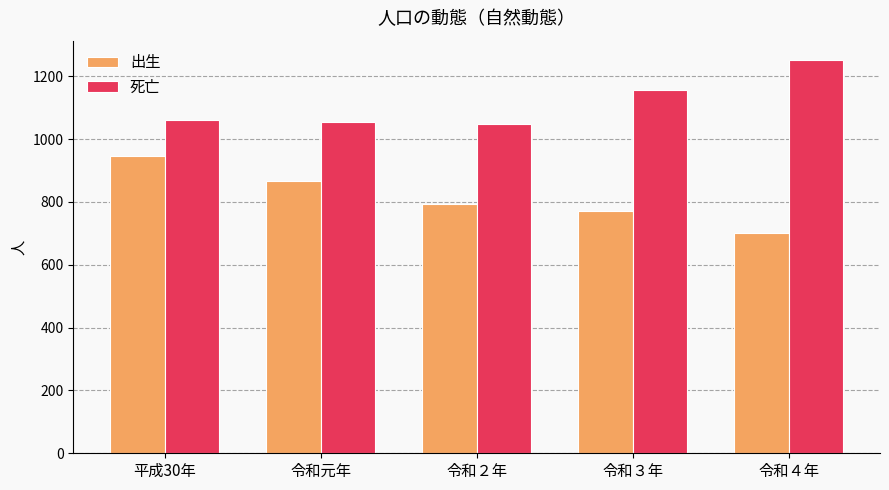

Reading left to right, list all the values displayed in this chart.

出生: 平成30年=947	令和元年=866	令和２年=795	令和３年=772	令和４年=701
死亡: 平成30年=1060	令和元年=1054	令和２年=1048	令和３年=1155	令和４年=1251